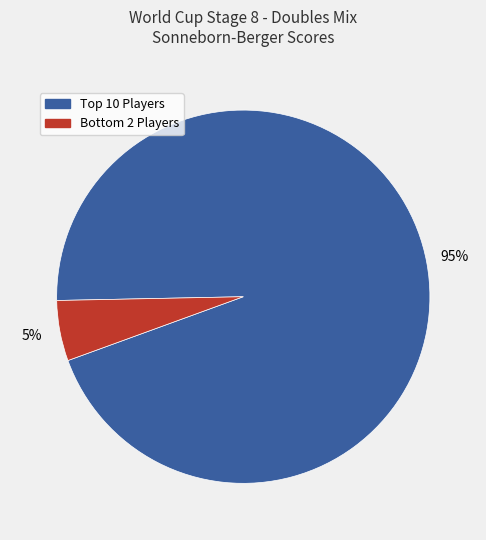

How many segments does this pie chart have?

2